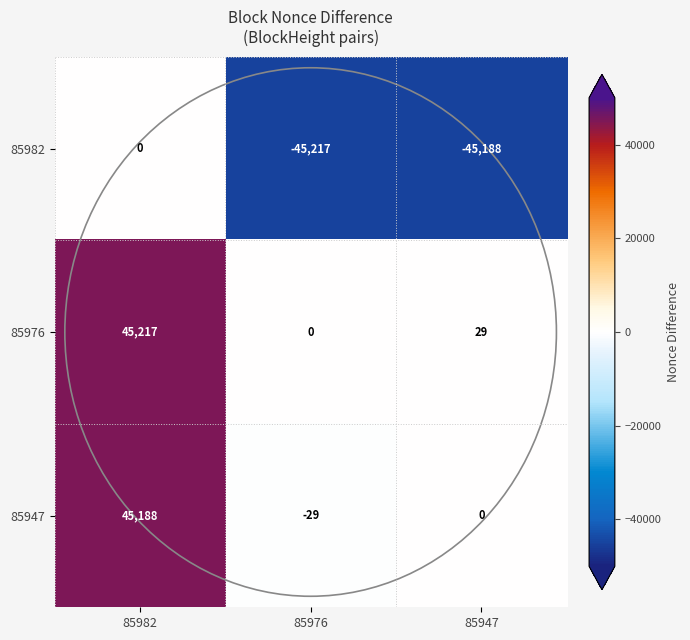

What is the total value across all series at 85976?

-45246